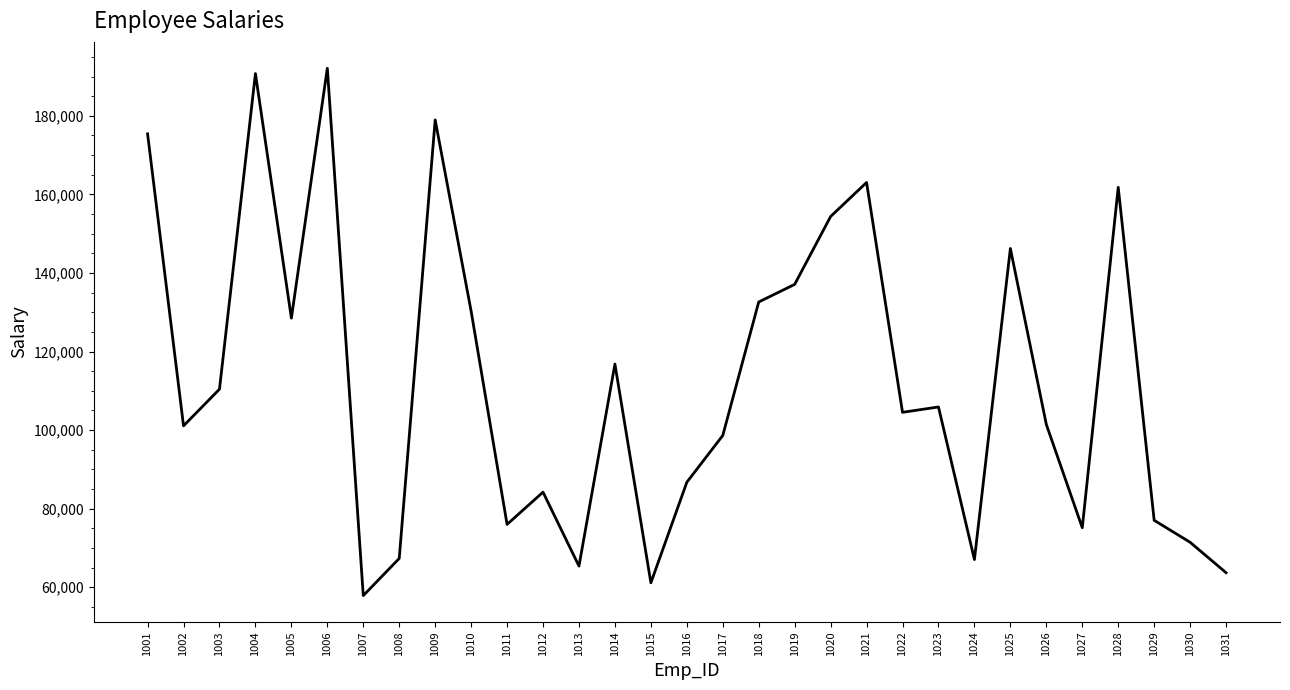

True or false: the data shows 302711 at 1006.

False